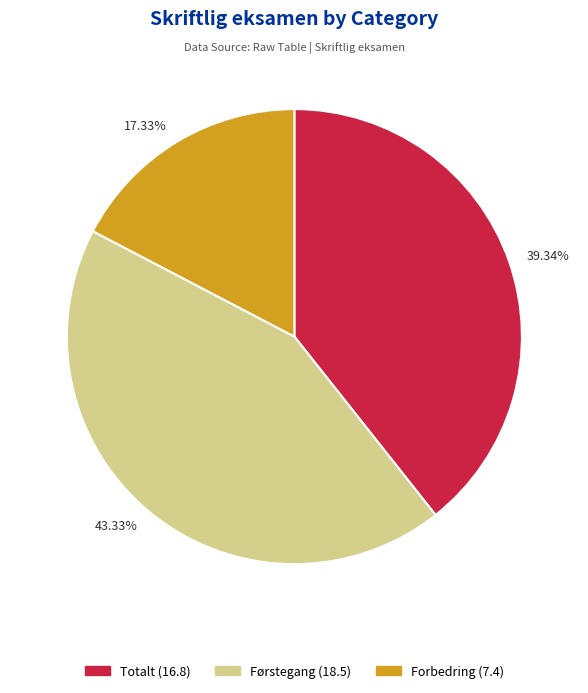

Between 17.33% and 39.34%, which is larger?

39.34%